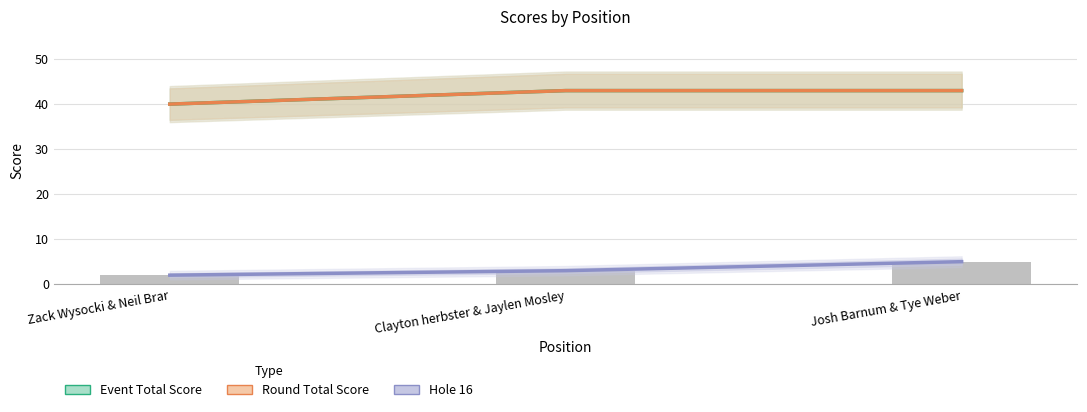

What is the maximum value shown in the chart?

43